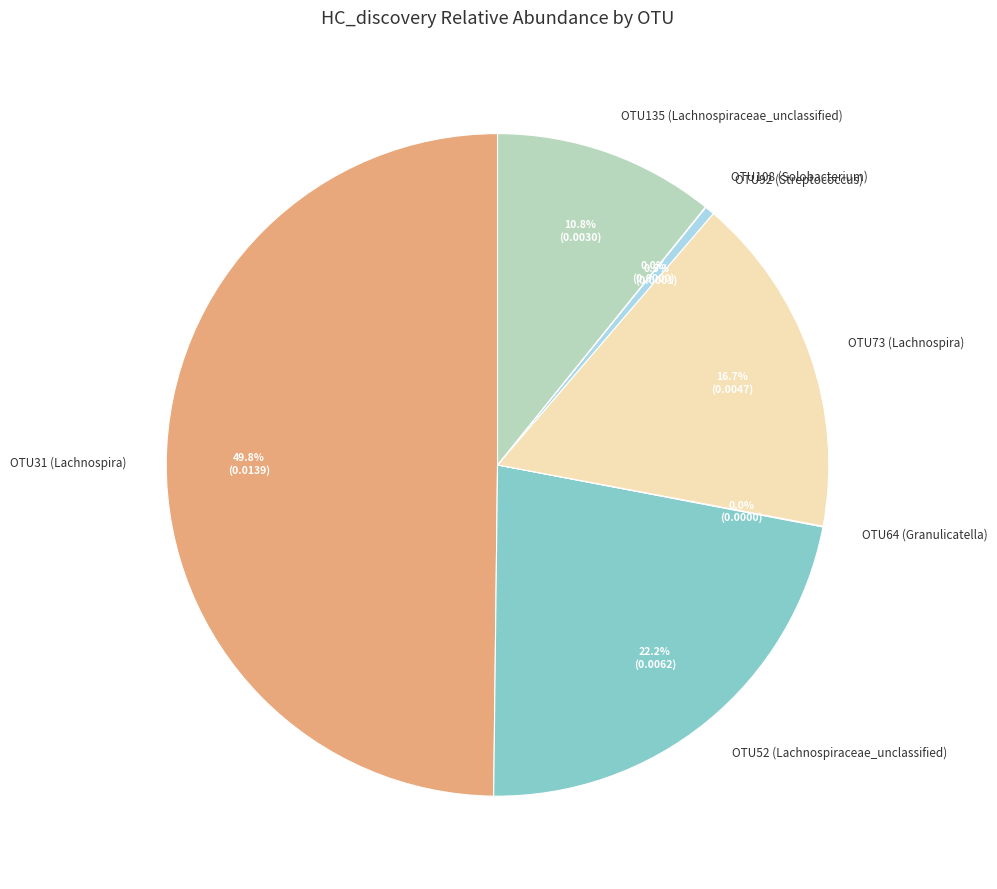

Which category has the biggest portion of the pie?

OTU31 (Lachnospira)